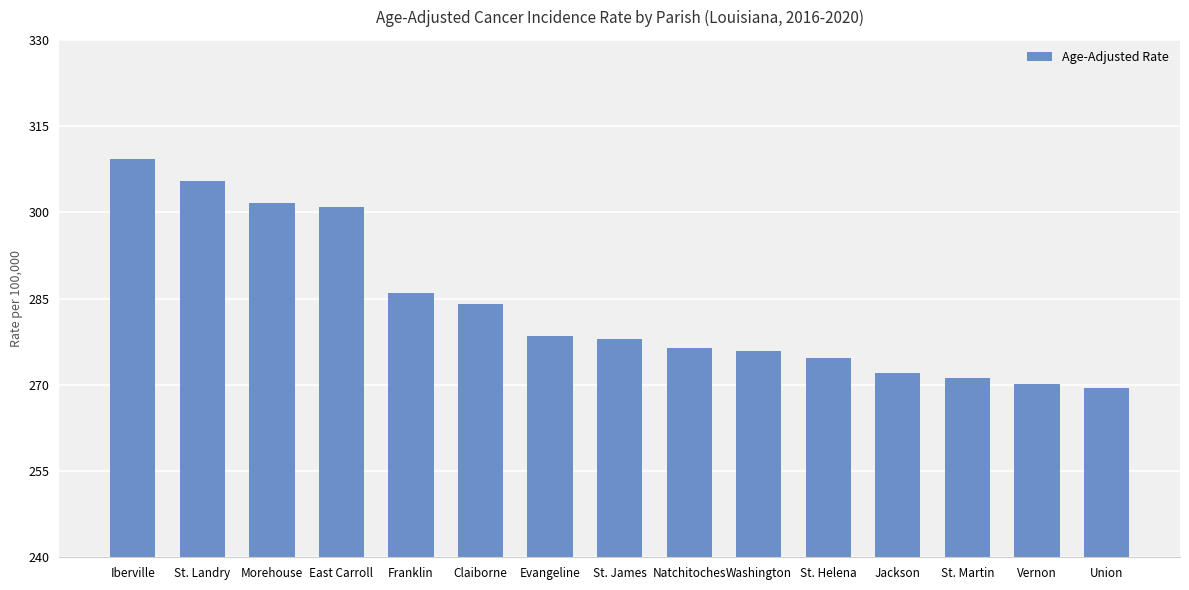

Reading left to right, list all the values displayed in this chart.

Iberville=309.3	St. Landry=305.4	Morehouse=301.6	East Carroll=300.9	Franklin=285.9	Claiborne=284.1	Evangeline=278.5	St. James=278.0	Natchitoches=276.4	Washington=275.8	St. Helena=274.6	Jackson=272.1	St. Martin=271.2	Vernon=270.2	Union=269.5